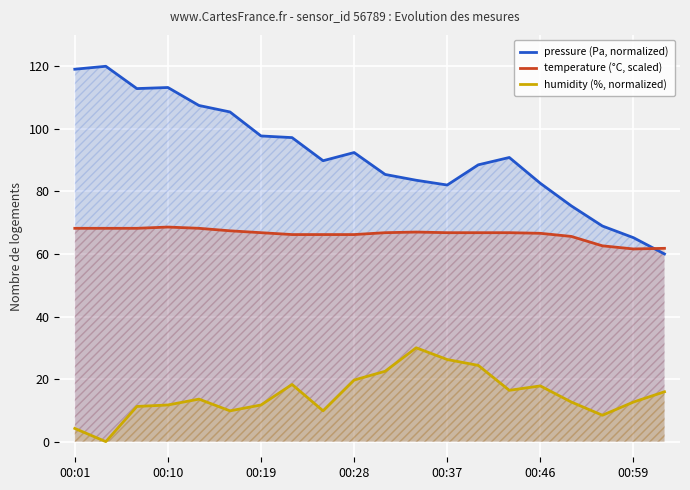

True or false: humidity (%, normalized) and temperature (°C, scaled) cross at least once.

False